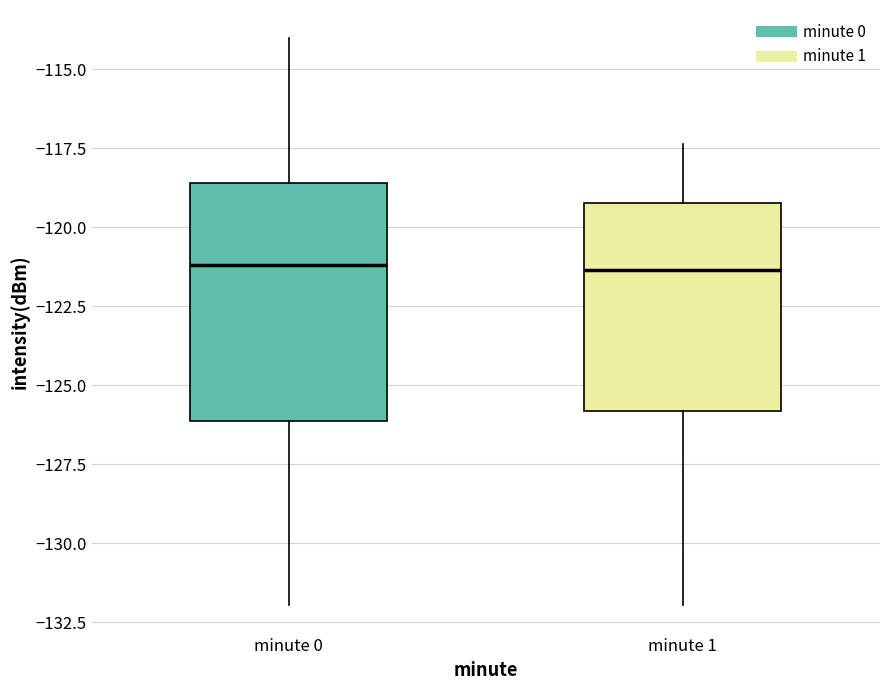

Which box is the tallest, from its lower edge to its upper edge?

minute 0